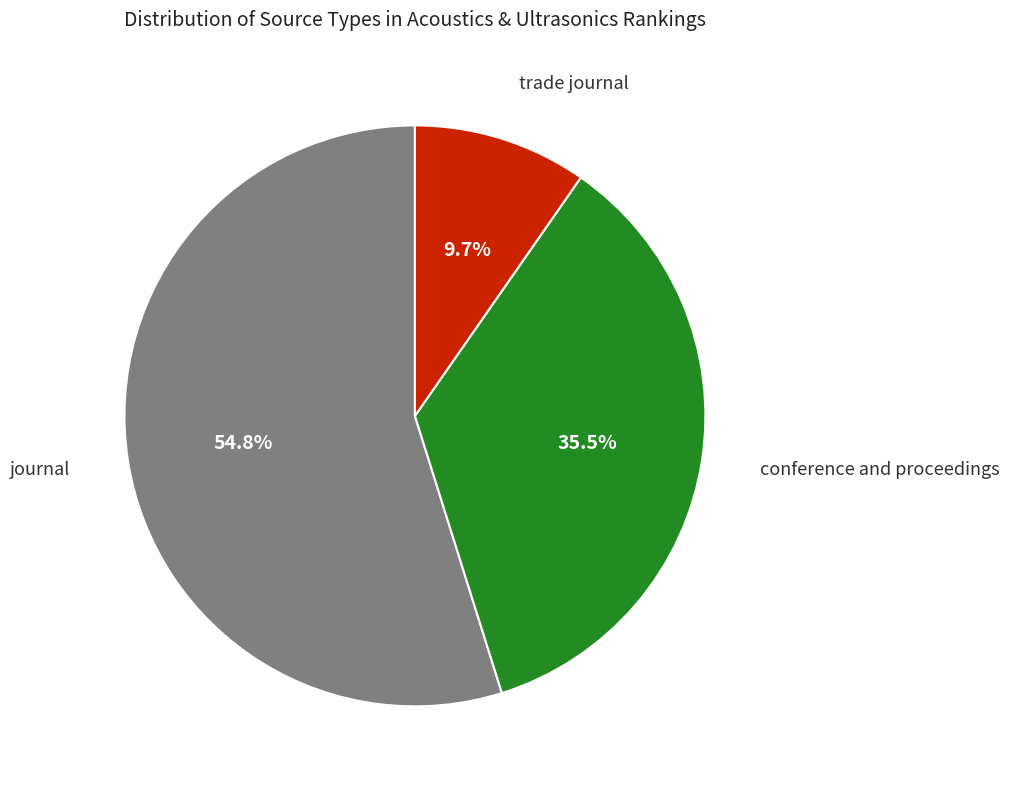

How many slices are in this pie chart?

3